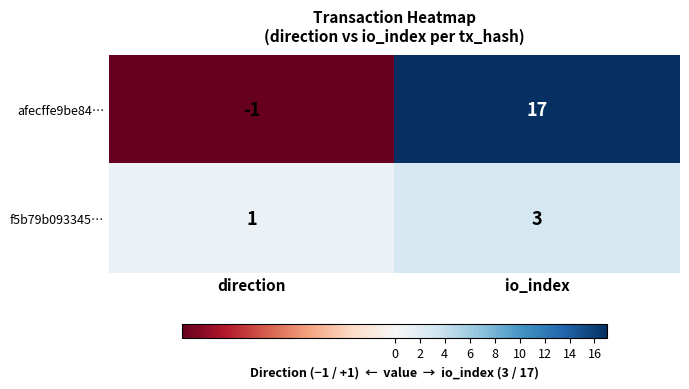

True or false: f5b79b093345… has a value of 3 at io_index.

True